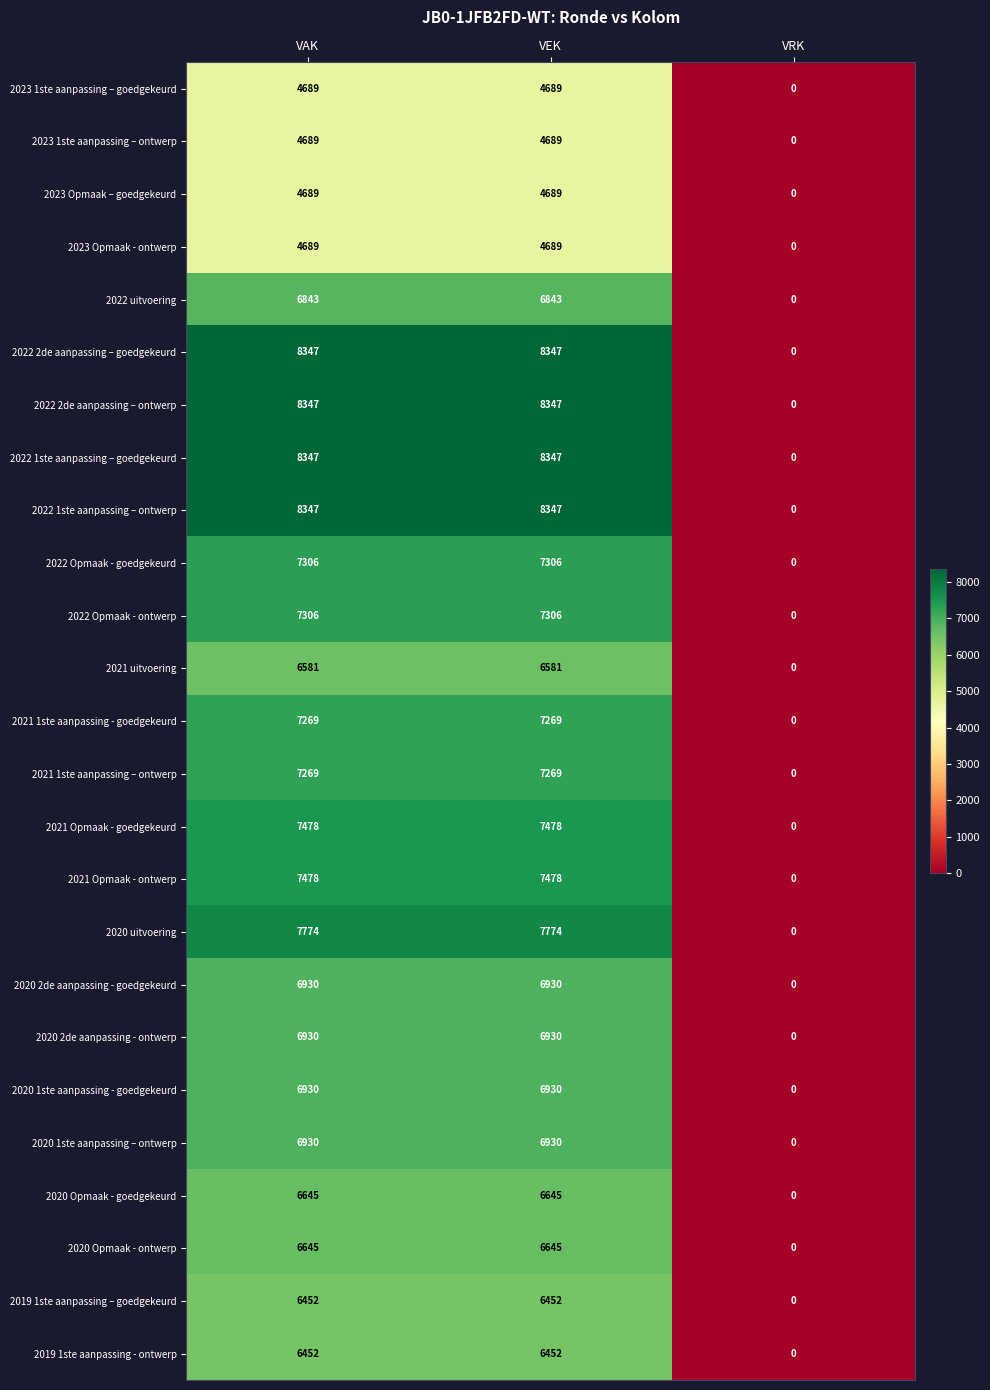

What is the spread (max minus min) of values at VEK?

3658